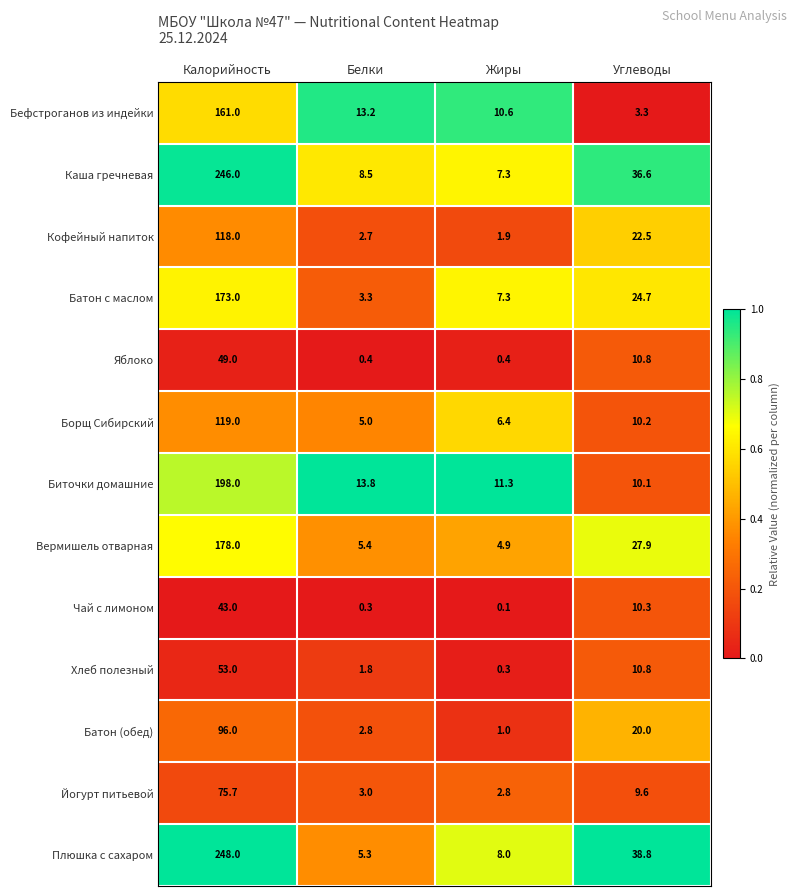

At Белки, list the series in order from largest to smallest.

Биточки домашние, Бефстроганов из индейки, Каша гречневая, Вермишель отварная, Плюшка с сахаром, Борщ Сибирский, Батон с маслом, Йогурт питьевой, Батон (обед), Кофейный напиток, Хлеб полезный, Яблоко, Чай с лимоном